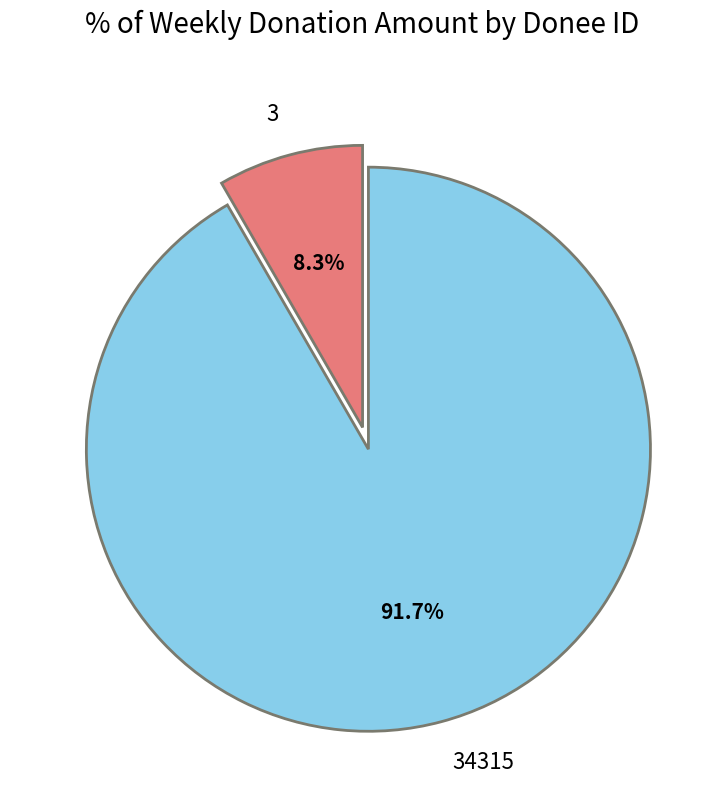

Combined, what portion of the pie is 34315 and 3?

100.0%